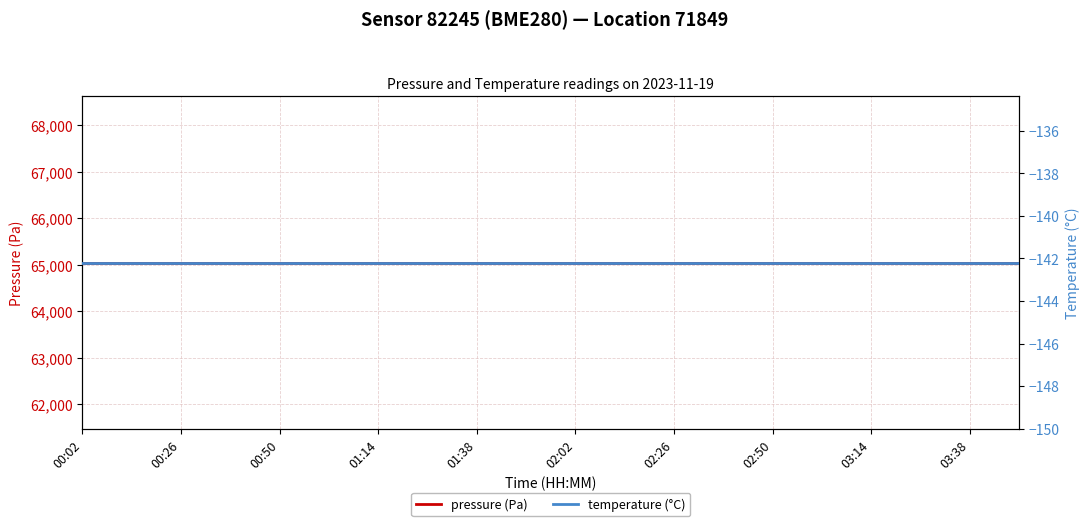

What is the spread (max minus min) of values at 02:02?

65190.7